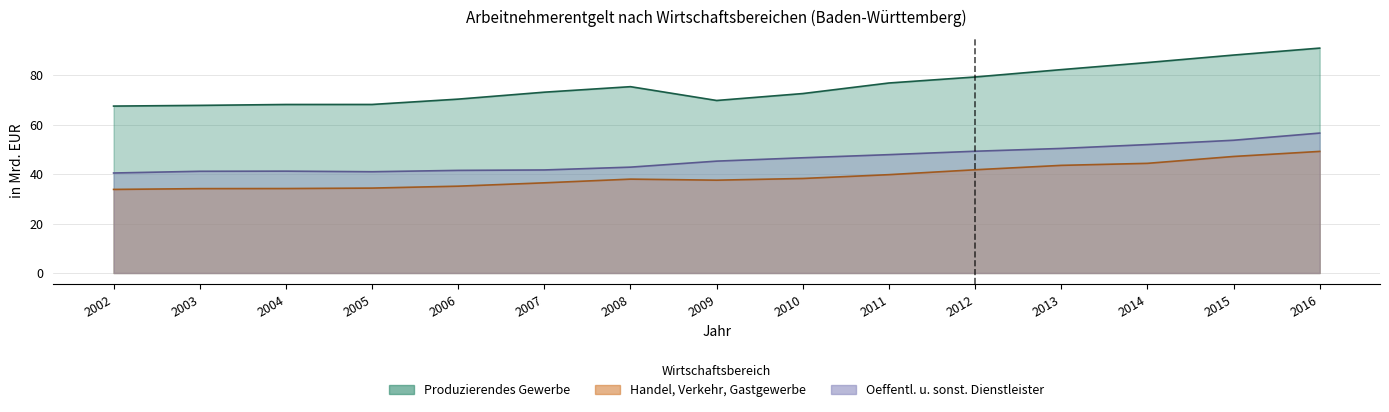

True or false: Produzierendes Gewerbe has a value of 76.8 at 2011.

True